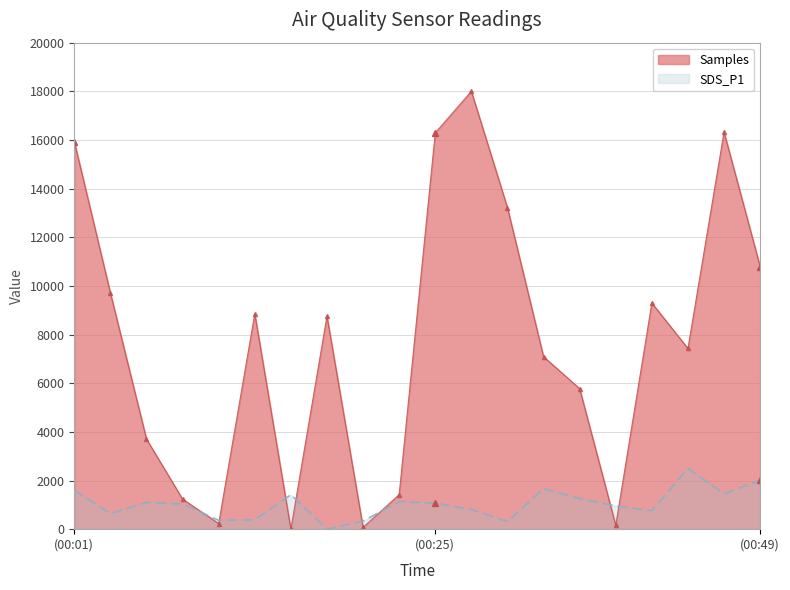

True or false: Samples has more than 1 points higher than both neighbors.

True